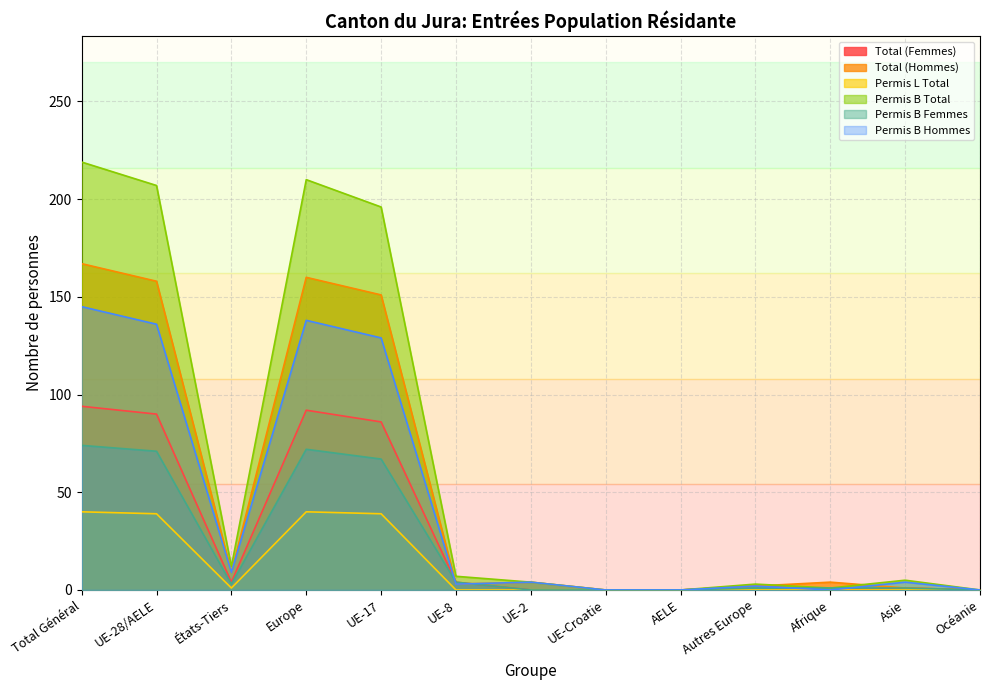

What is the difference between the Permis B Total values at Asie and Océanie?

5